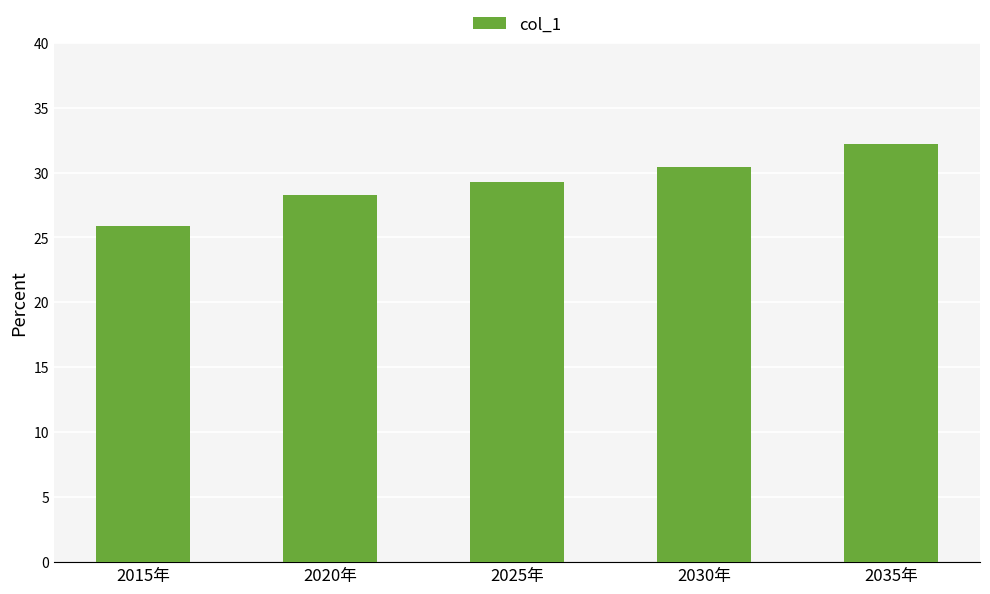

How many bars are there in total?

5